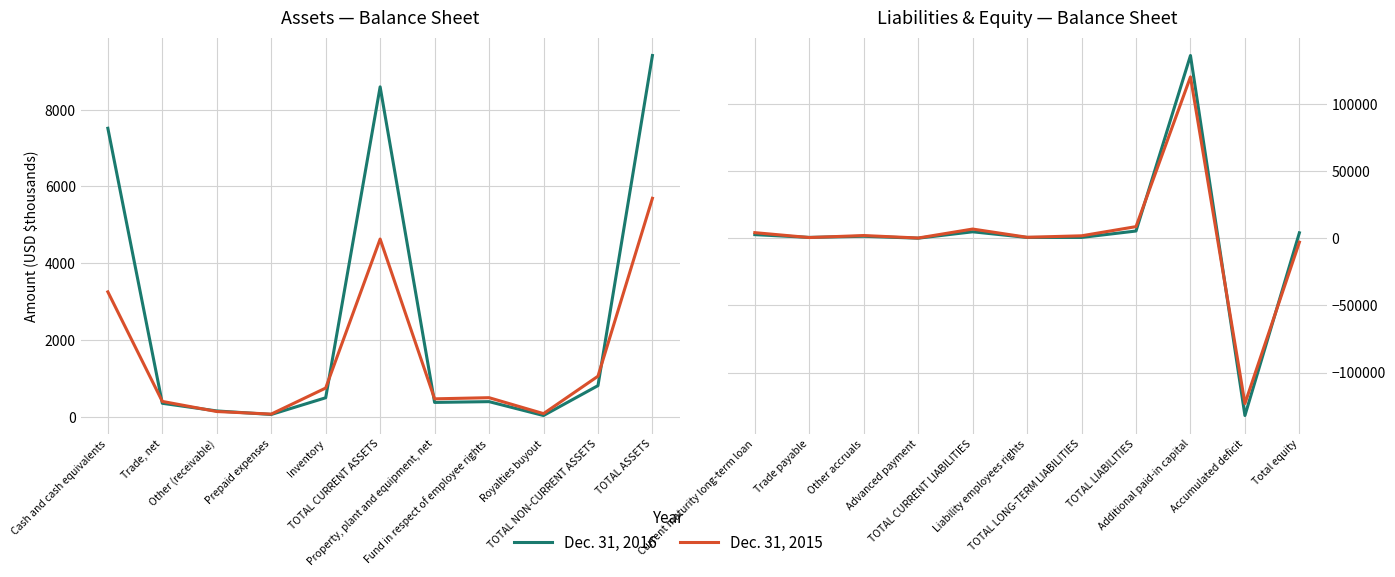

True or false: Dec. 31, 2016 has more than 0 interior local peaks.

True